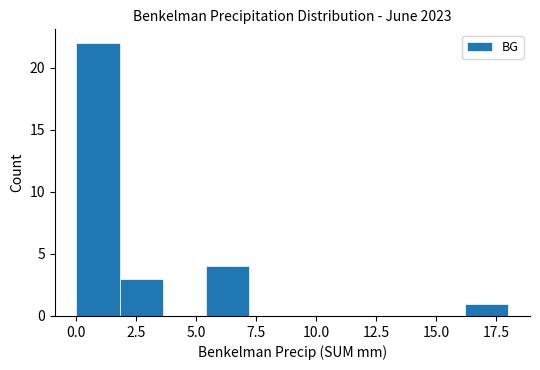

Read against the x-axis, roughly where is the centre of the tallest bar?

1.0